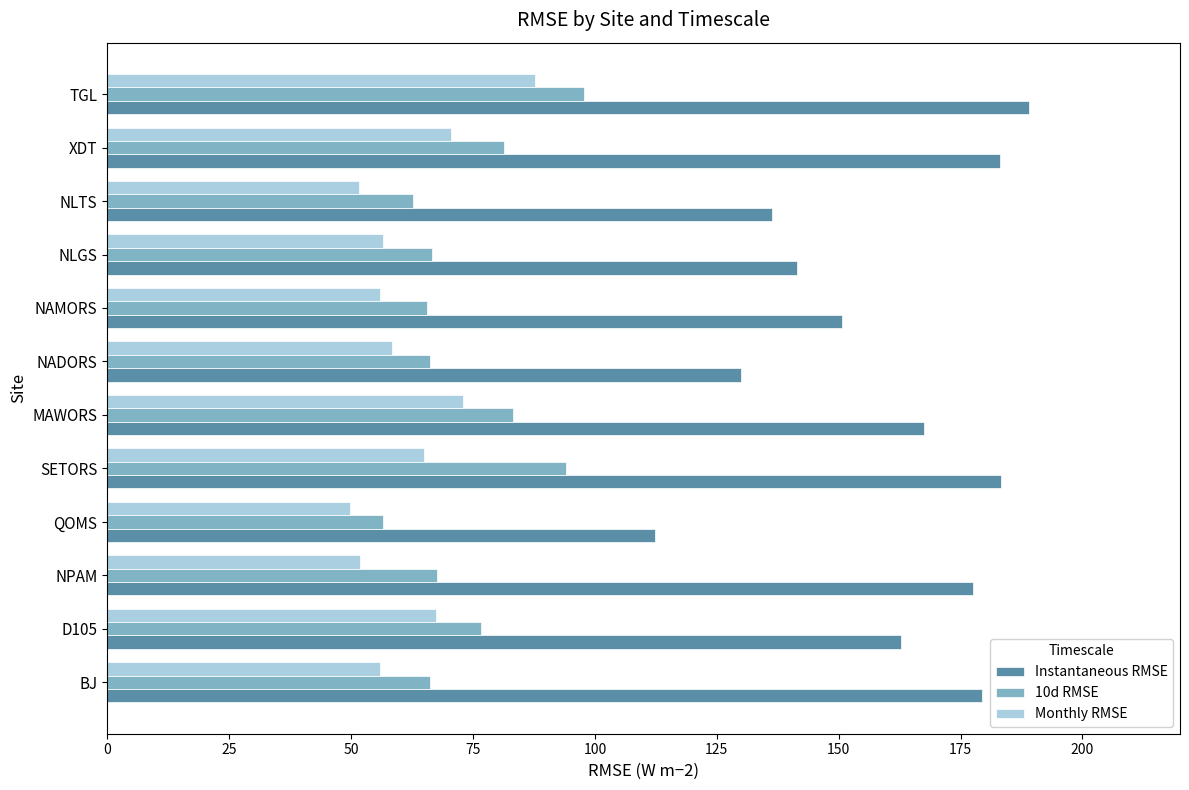

What is the maximum value for Monthly RMSE?

87.8